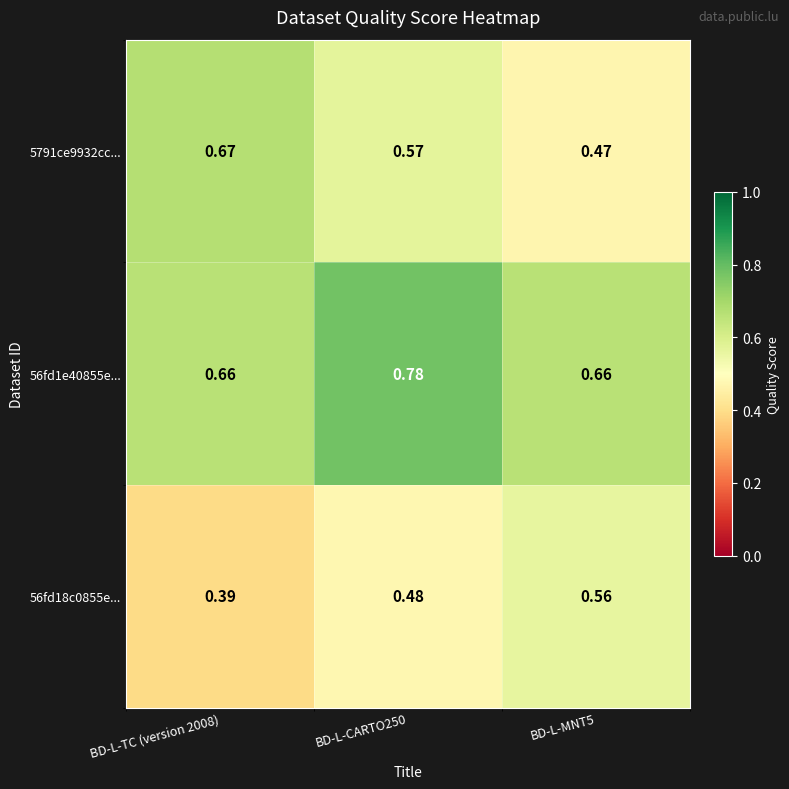

Which series has the largest total across all categories?

56fd1e40855e...